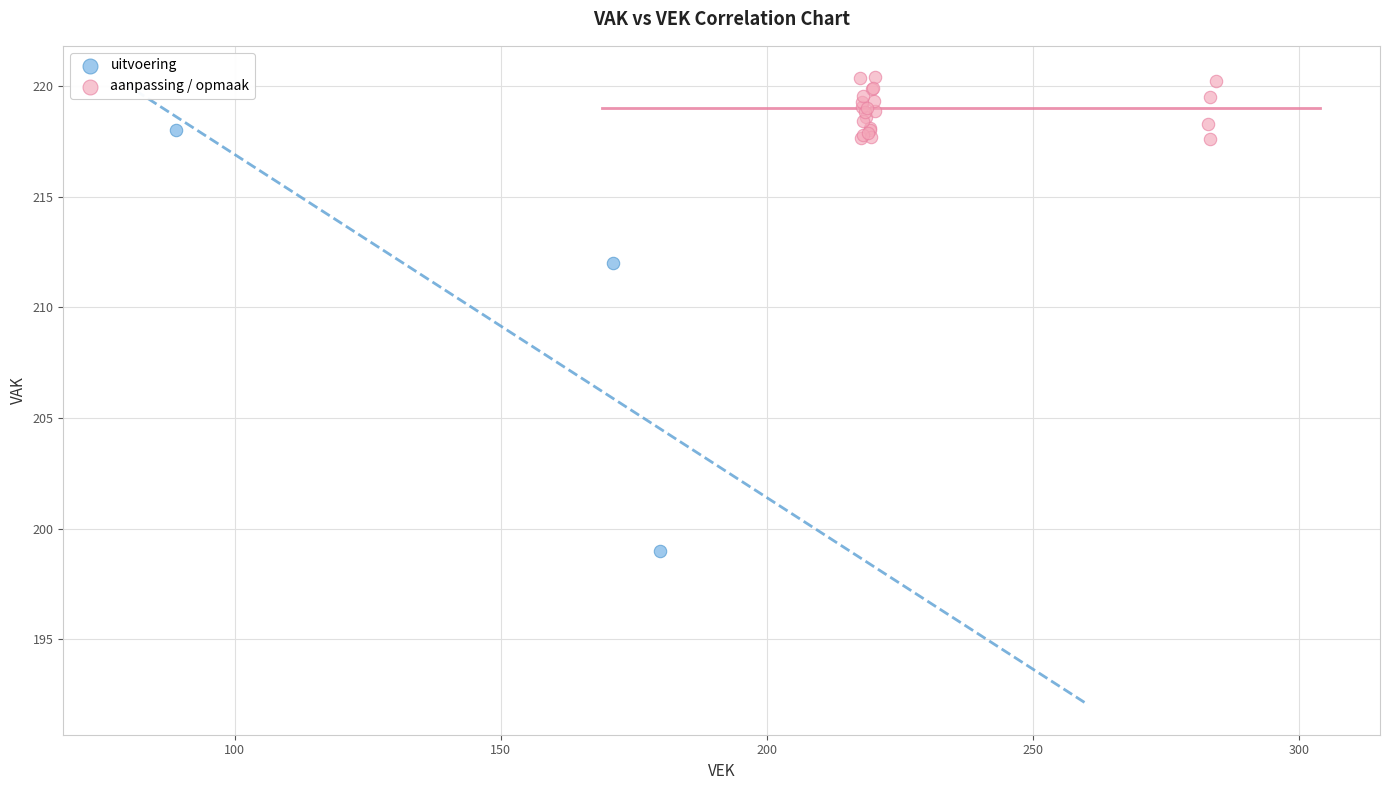

Which series contains the lowest Y value?

uitvoering